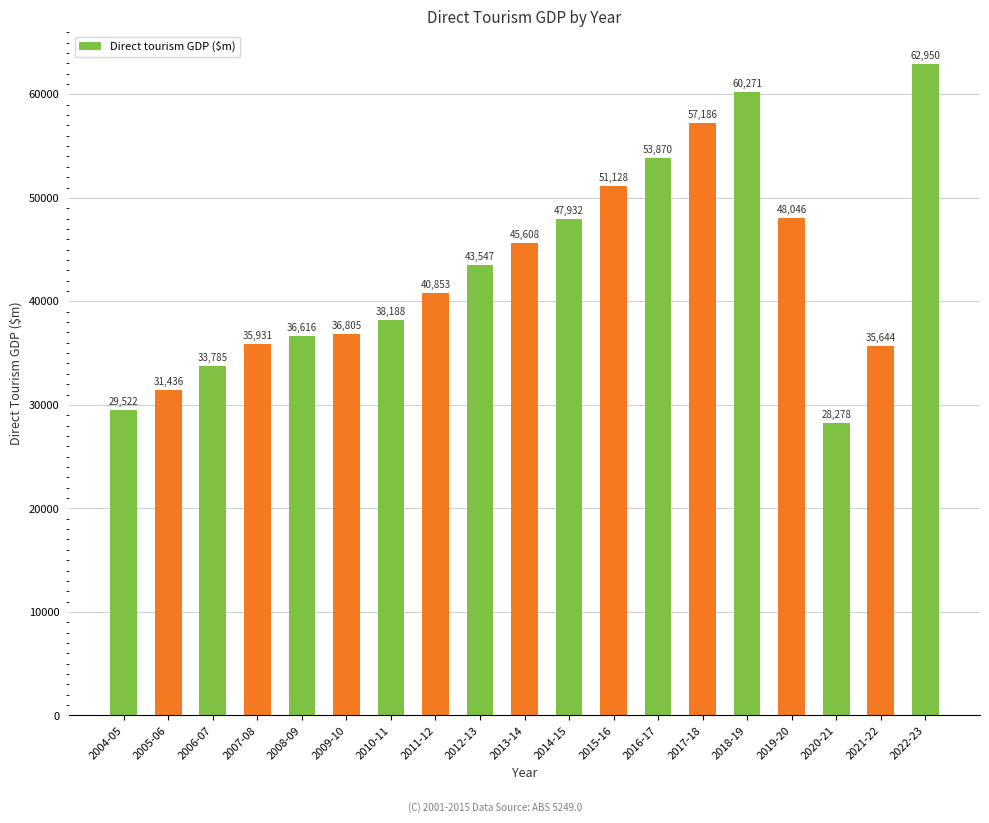

How many data points does each series have?

19